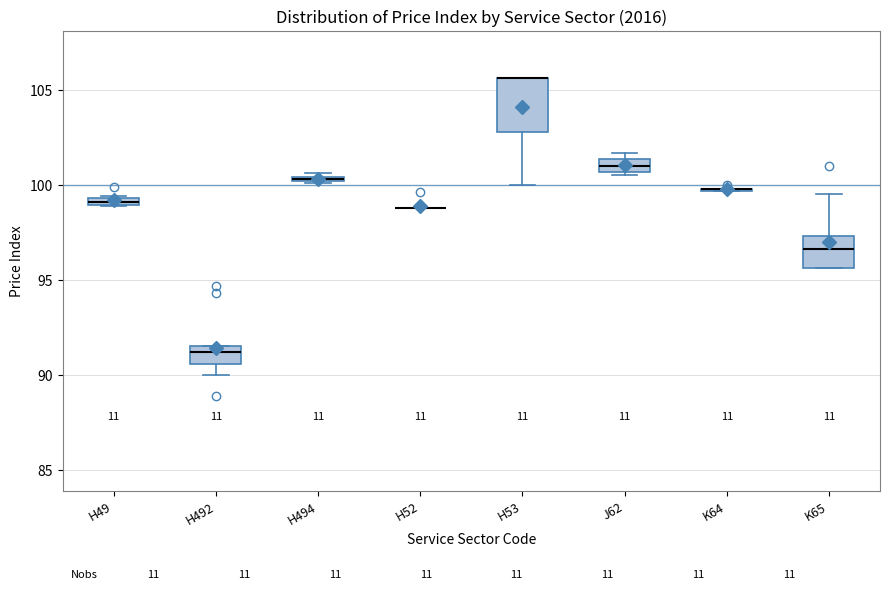

Which box is the tallest, from its lower edge to its upper edge?

H53